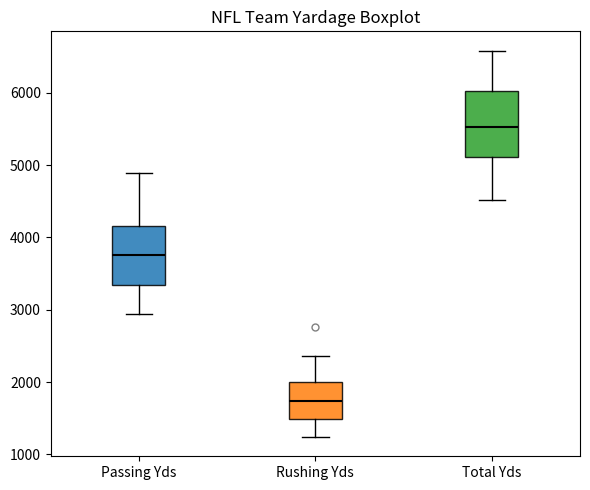

Reading left to right, transcribe this box plot: for each box, give where its median line is, the range the box spans, and where its two whiskers end, as read against the y-axis. The values are not printed on the chart, so give them approximately, as read against the axis.

Passing Yds: median 3800, box 3300 to 4200, whiskers 2900 to 4900
Rushing Yds: median 1700, box 1500 to 2000, whiskers 1200 to 2400
Total Yds: median 5500, box 5100 to 6000, whiskers 4500 to 6600